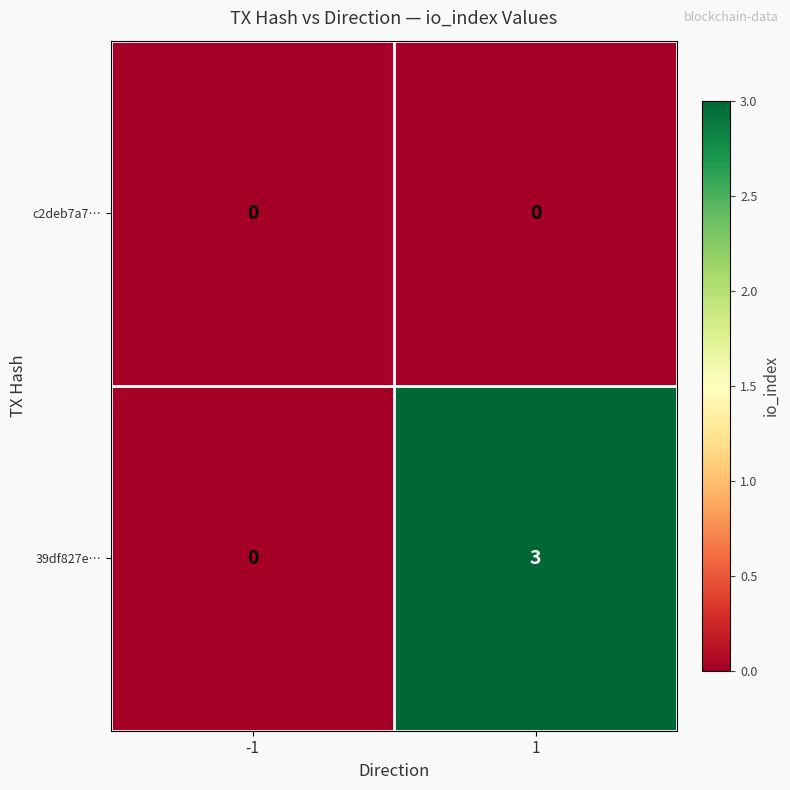

What is the greatest value displayed?

3